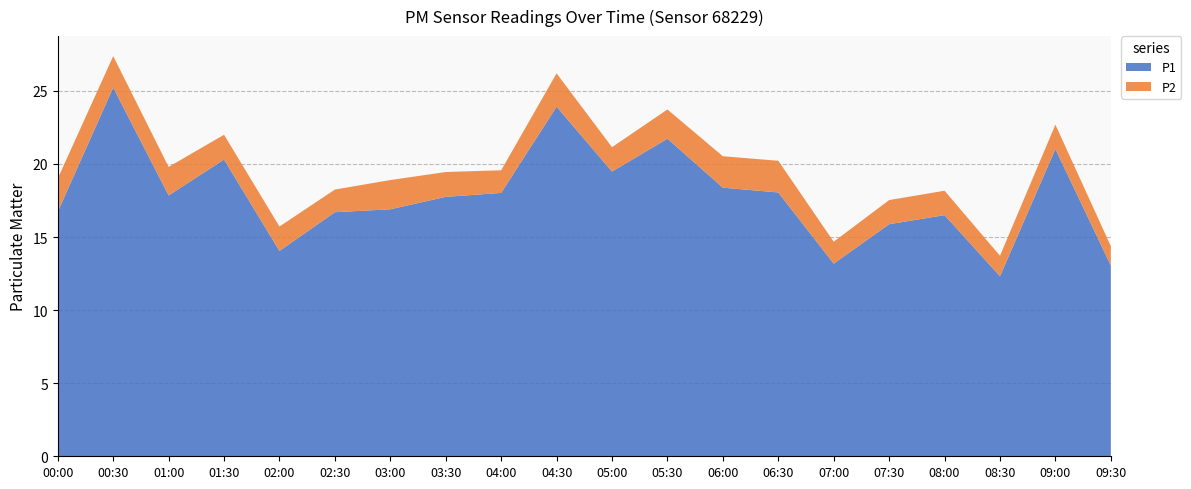

Reading right to left, list all the values displayed in this chart.

P1: 09:30=13.1	09:00=21.0	08:30=12.3	08:00=16.5	07:30=15.9	07:00=13.2	06:30=18.1	06:00=18.4	05:30=21.7	05:00=19.5	04:30=23.9	04:00=18.0	03:30=17.8	03:00=16.9	02:30=16.7	02:00=14.1	01:30=20.3	01:00=17.9	00:30=25.2	00:00=16.7
P2: 09:30=1.3	09:00=1.7	08:30=1.4	08:00=1.7	07:30=1.6	07:00=1.5	06:30=2.2	06:00=2.1	05:30=2.0	05:00=1.7	04:30=2.3	04:00=1.6	03:30=1.7	03:00=2.0	02:30=1.6	02:00=1.7	01:30=1.7	01:00=1.9	00:30=2.1	00:00=2.3